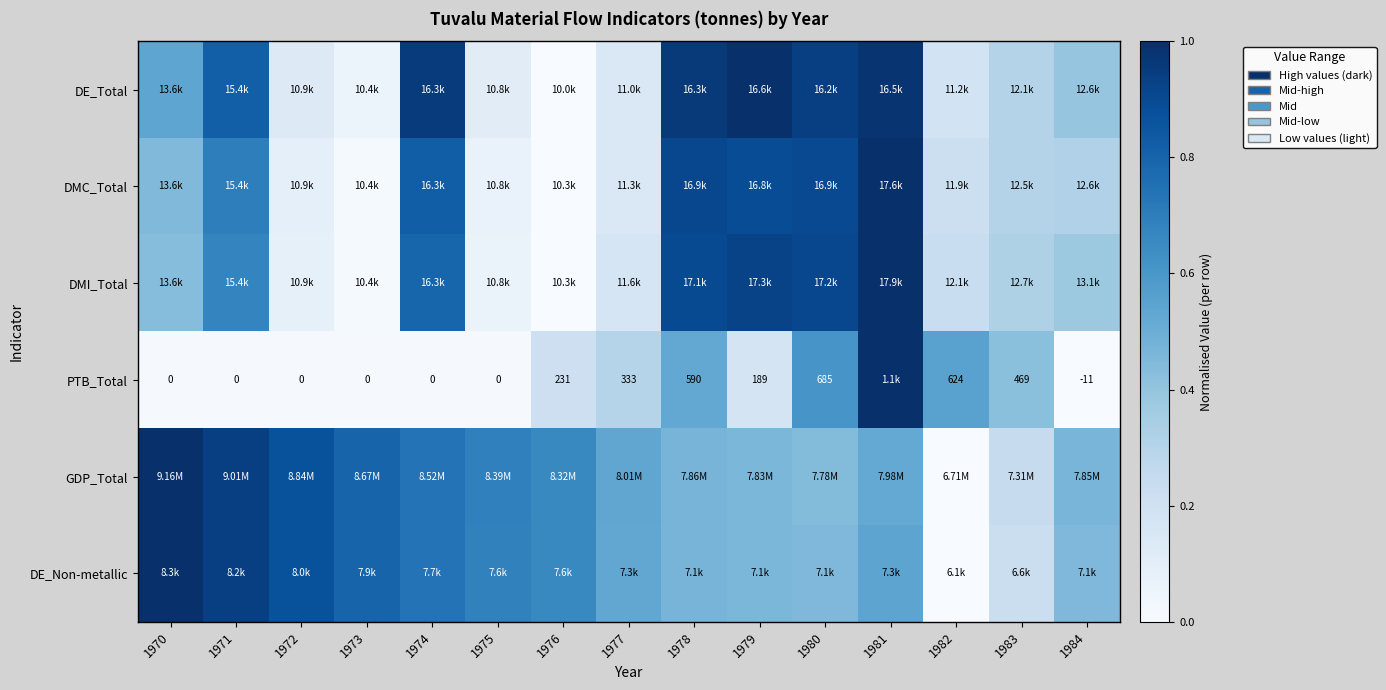

Read the PTB_Total value at 1981.

1.0